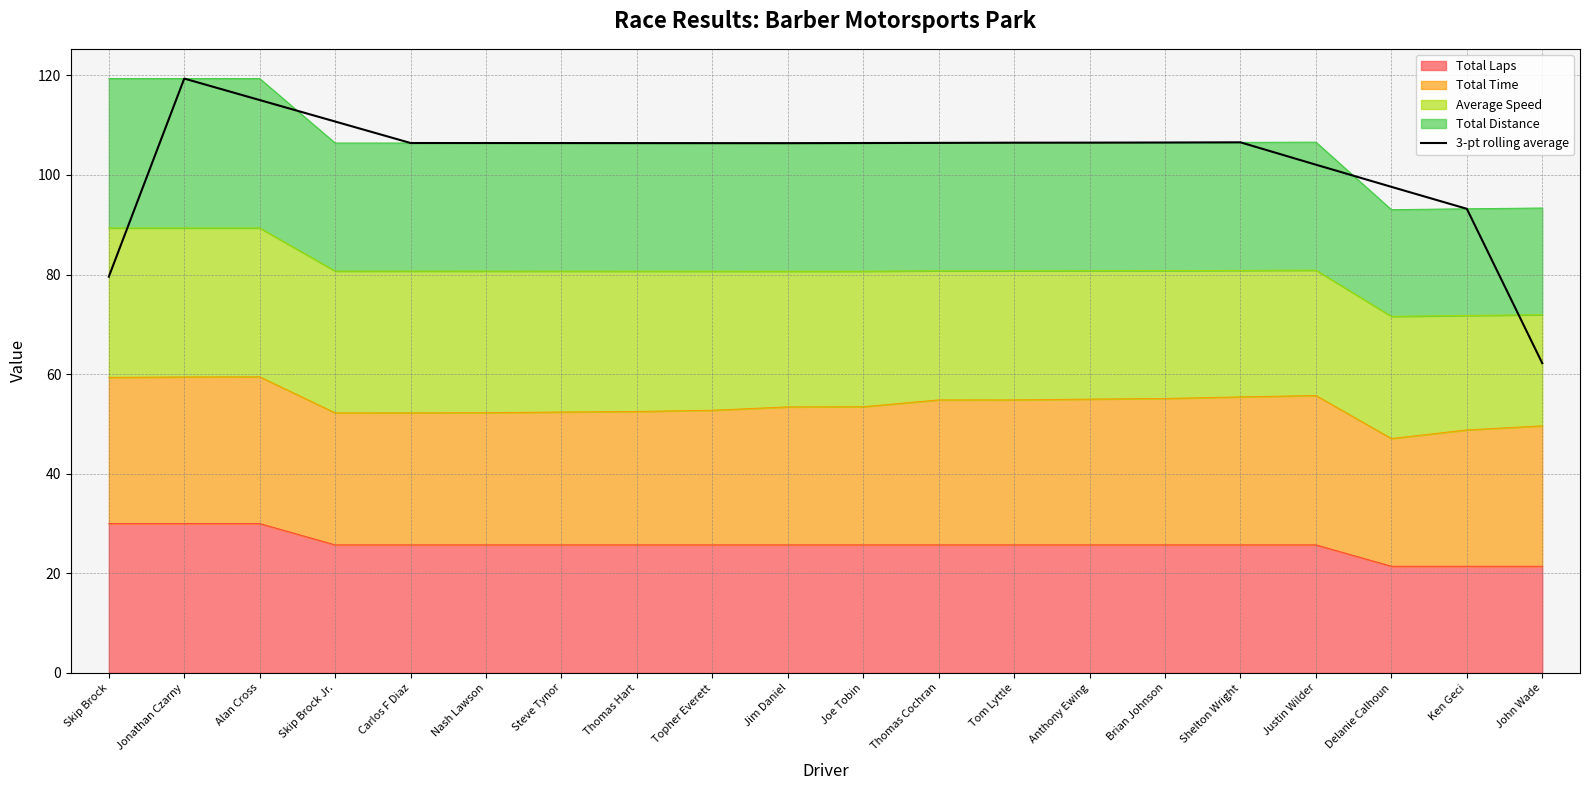

What position from the right is Nash Lawson?

15